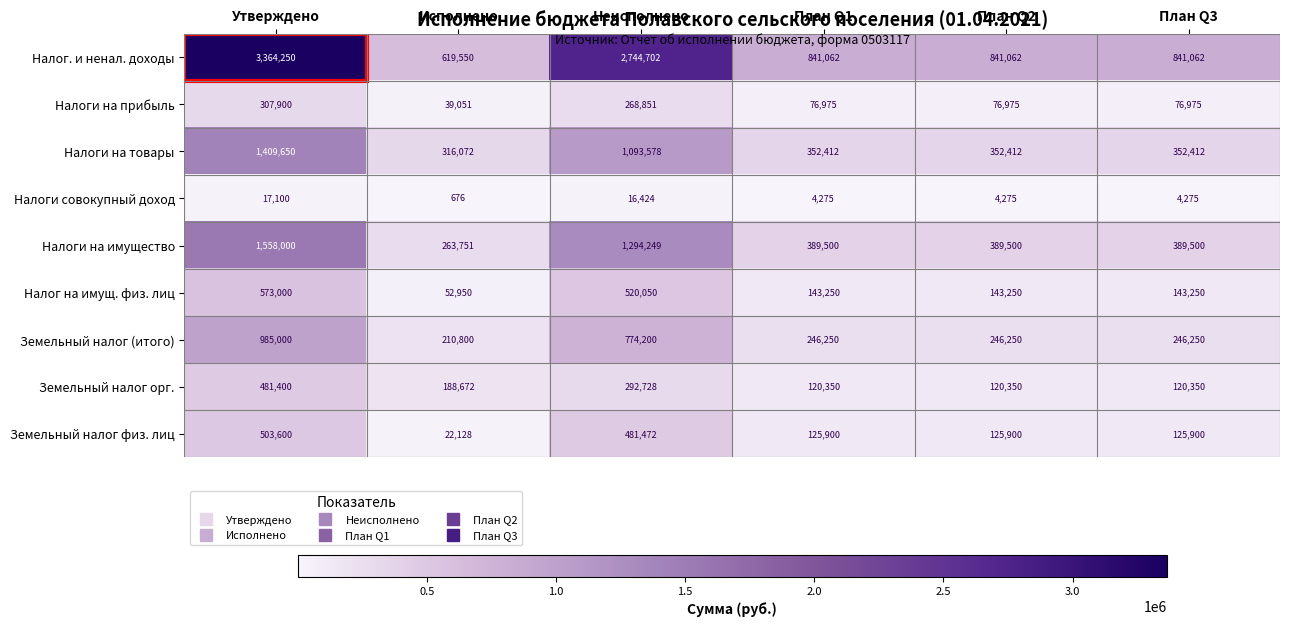

The value of Налоги совокупный доход at План Q1 is 4275. True or false?

True